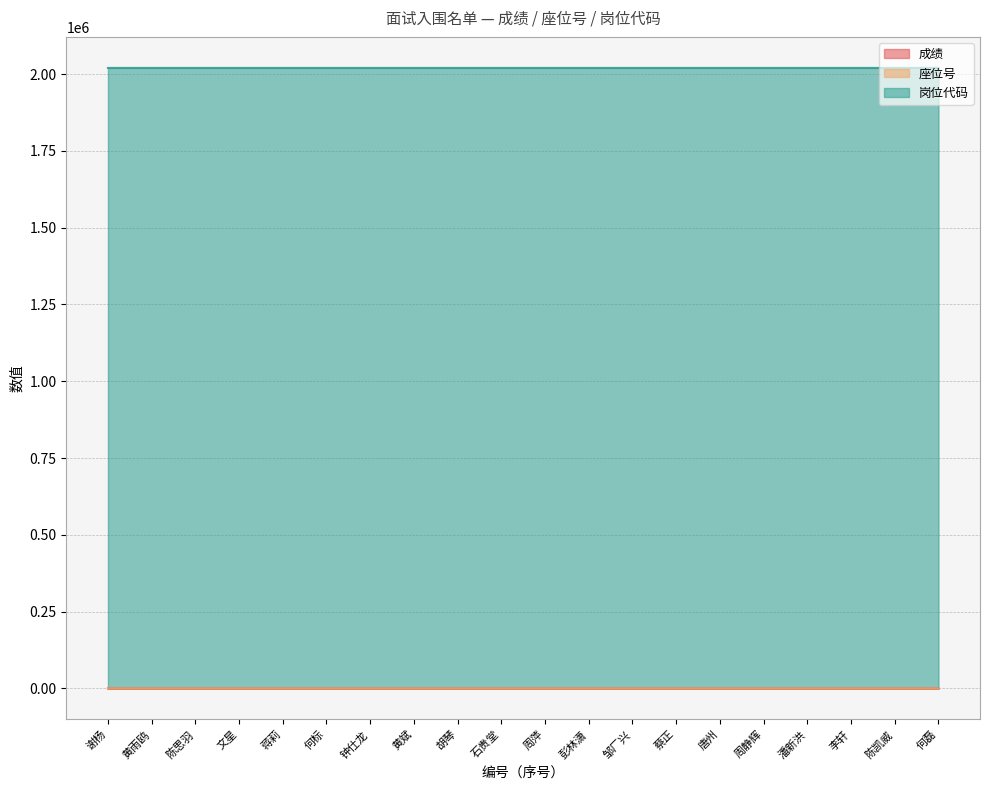

True or false: 座位号 has a value of 1.5 at 文星.

False